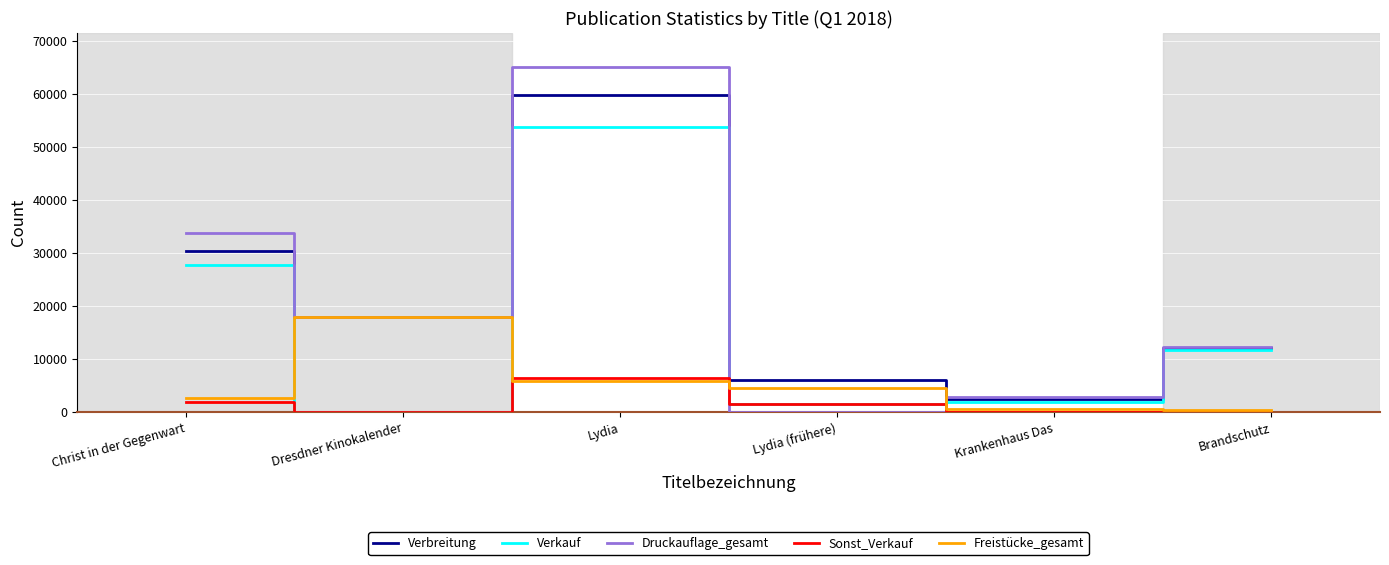

The Verkauf series shows 5374 at Brandschutz. True or false?

False